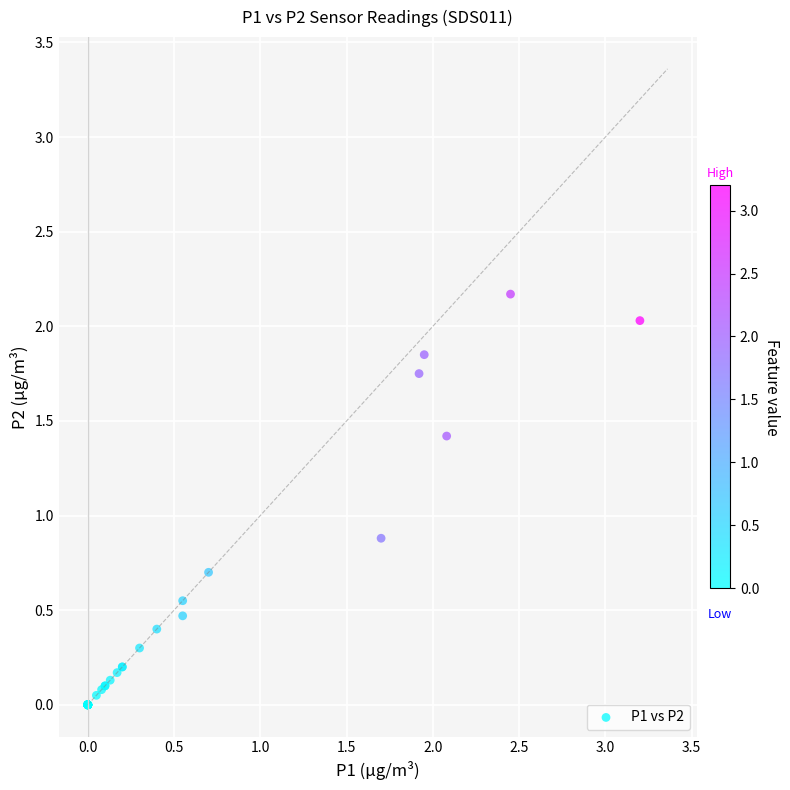

What Y value in the scatter plot is closest to 1?

0.9